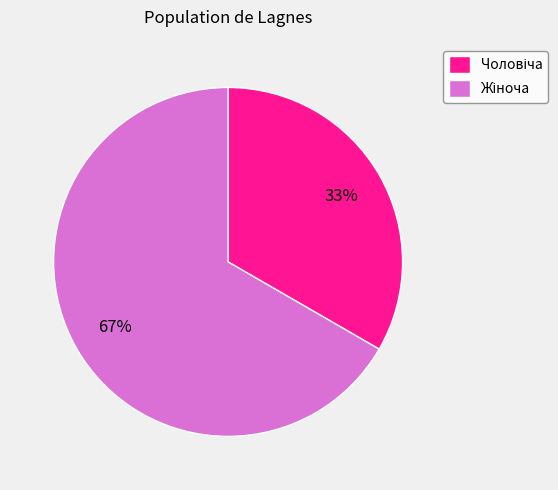

How many segments does this pie chart have?

2